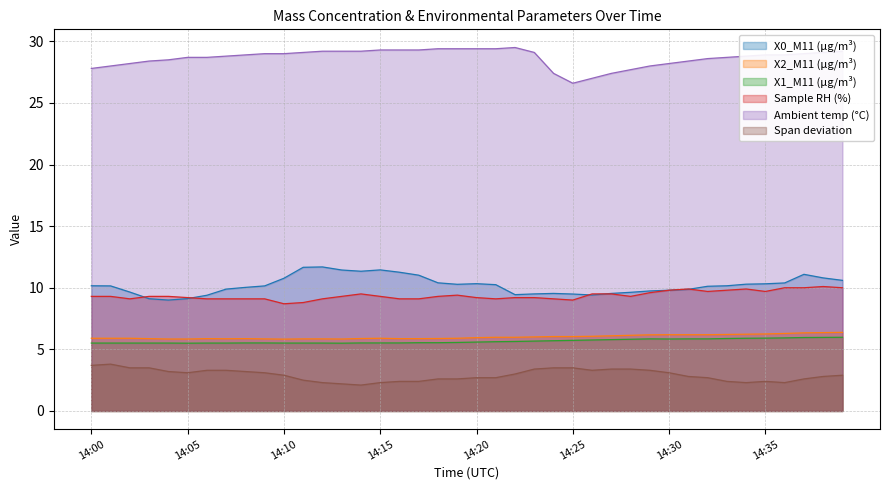

What is the difference between the maximum and second lowest values in the Ambient temp (°C) series?

2.5